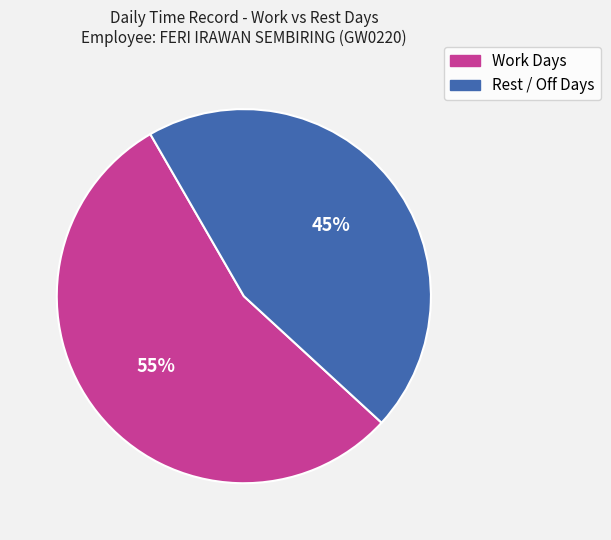

To the nearest percent, what is the difference between the largest and smallest slice percentages?

10%